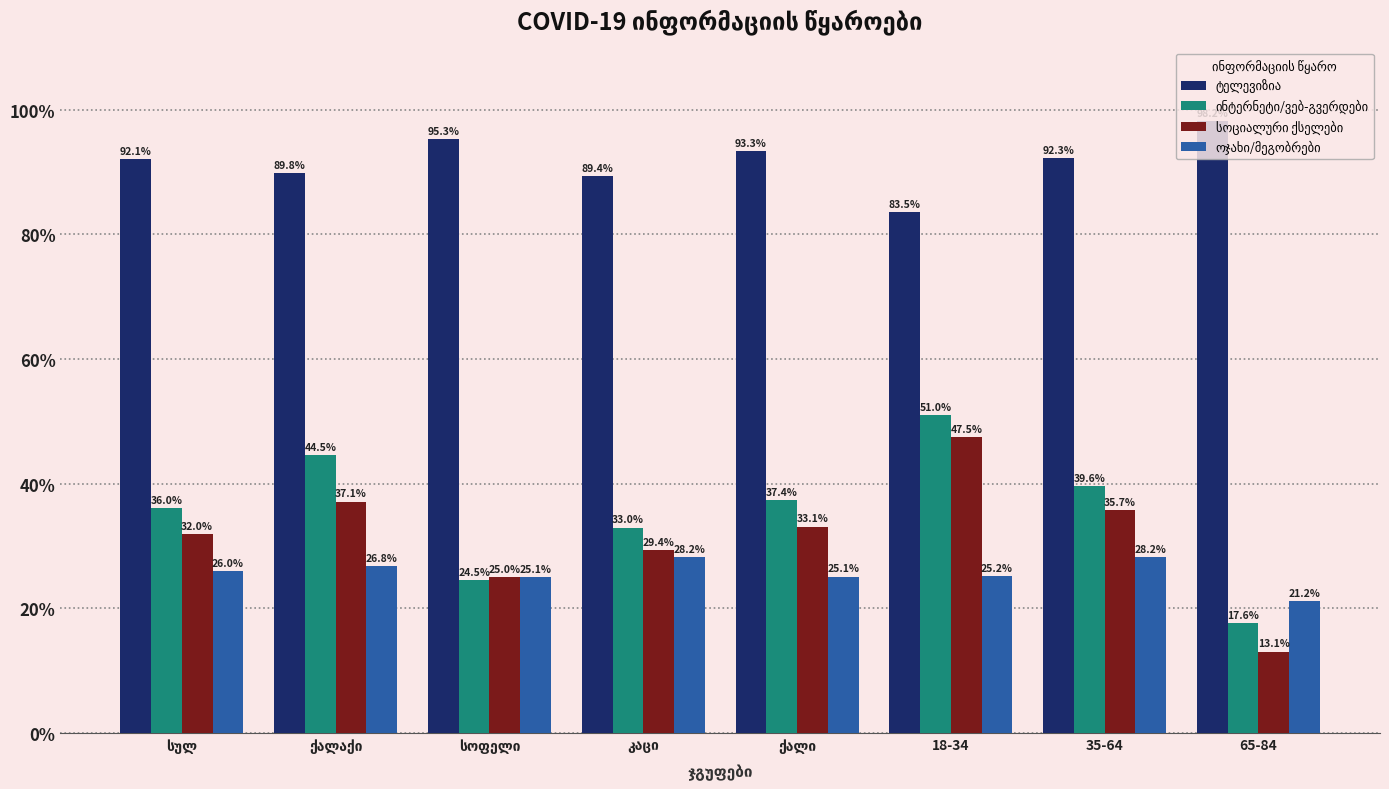

At how many categories does at least one series exceed 81?

8